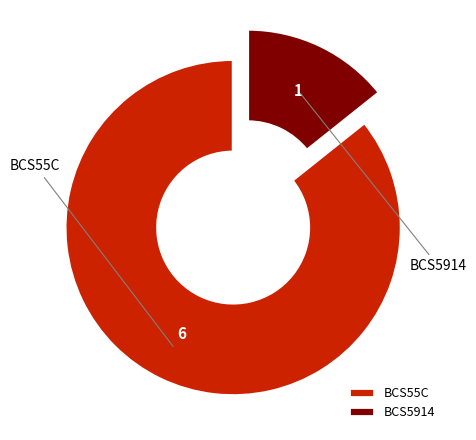

What is the ratio of the value at BCS55C to the value at BCS5914?

6.0